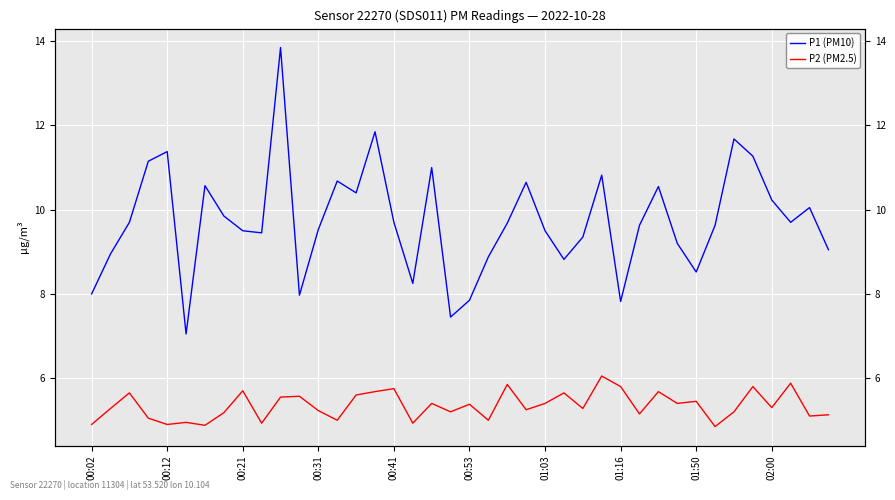

True or false: P1 (PM10) and P2 (PM2.5) intersect in this chart.

False